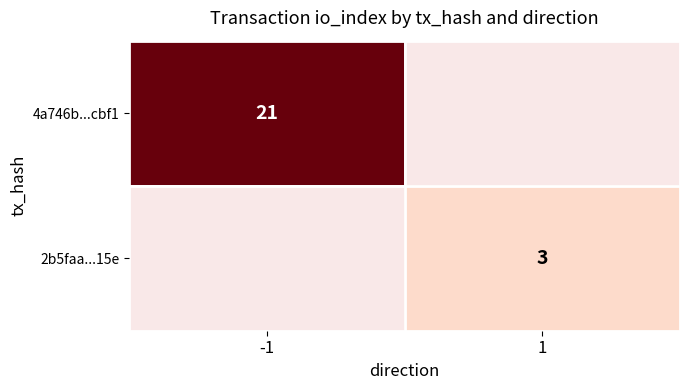

Is it true that 2b5faa...15e equals 1 at 1?

False